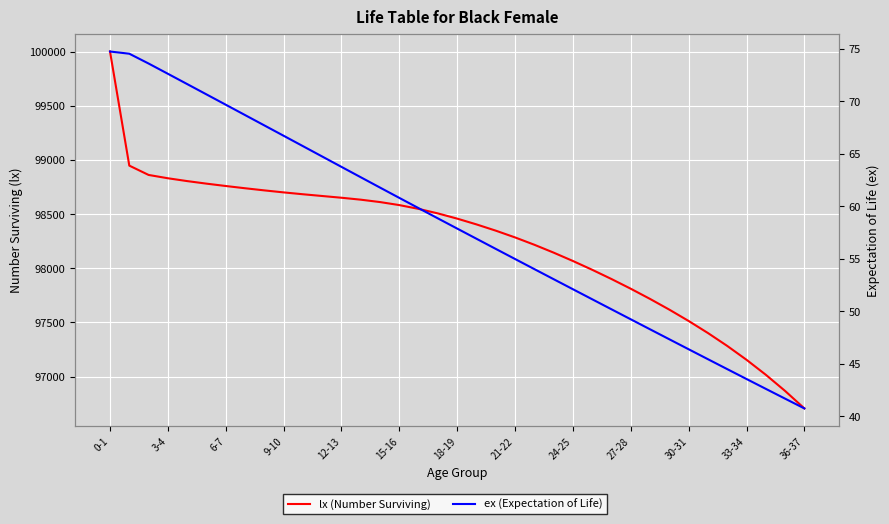

Reading left to right, extract all data points from this chart.

lx (Number Surviving): 100000.0	98947.3	98861.2	98830.6	98804.4	98780.9	98759.1	98738.4	98718.7	98700.2	98683.0	98666.9	98650.8	98632.9	98610.9	98582.9	98548.0	98506.2	98458.1	98404.8	98347.1	98284.7	98217.1	98144.4	98067.3	97986.1	97900.8	97811.2	97717.2	97618.3	97513.8	97402.6	97283.7	97155.7	97017.6	96868.4	96707.0
ex (Expectation of Life): 74.8	74.6	73.6	72.6	71.7	70.7	69.7	68.7	67.7	66.7	65.7	64.8	63.8	62.8	61.8	60.8	59.8	58.9	57.9	56.9	55.9	55.0	54.0	53.1	52.1	51.1	50.2	49.2	48.3	47.3	46.4	45.4	44.5	43.5	42.6	41.7	40.7